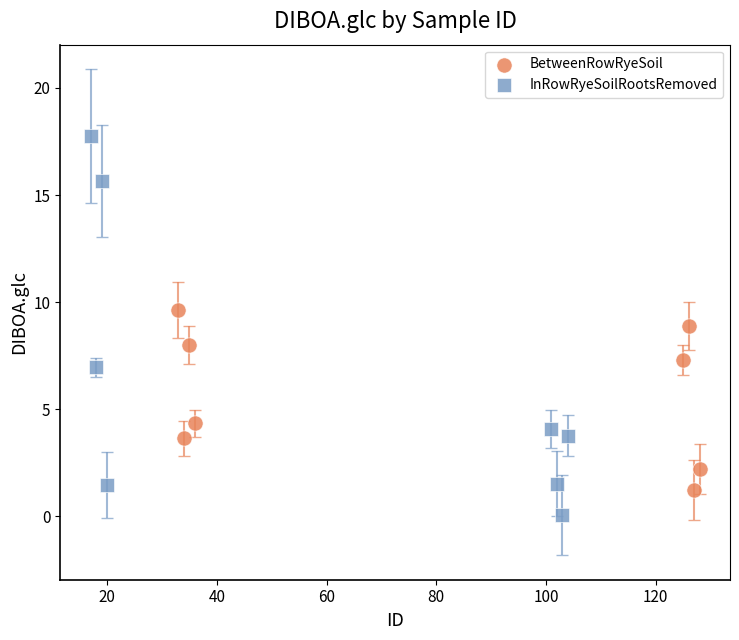

Which series has the largest Y range (max minus min)?

InRowRyeSoilRootsRemoved